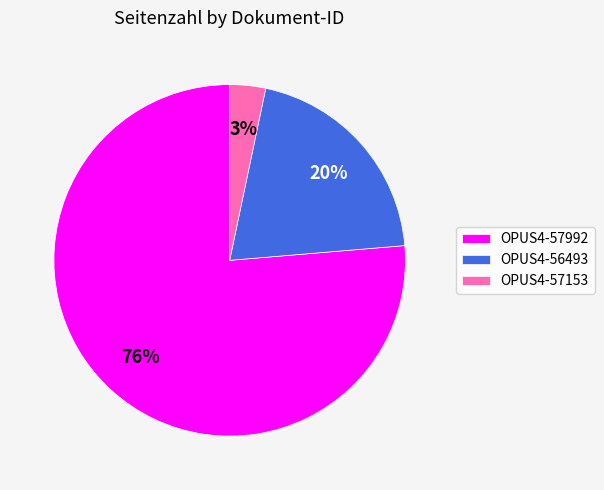

True or false: OPUS4-56493 accounts for 20% of the total.

True